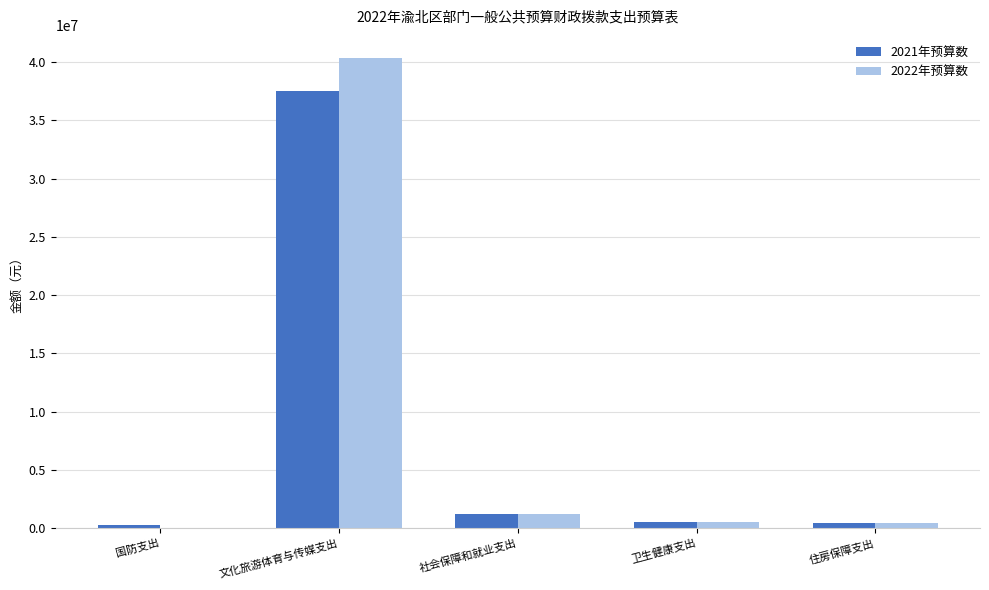

What is the difference between the 2022年预算数 values at 国防支出 and 文化旅游体育与传媒支出?

40304640.5